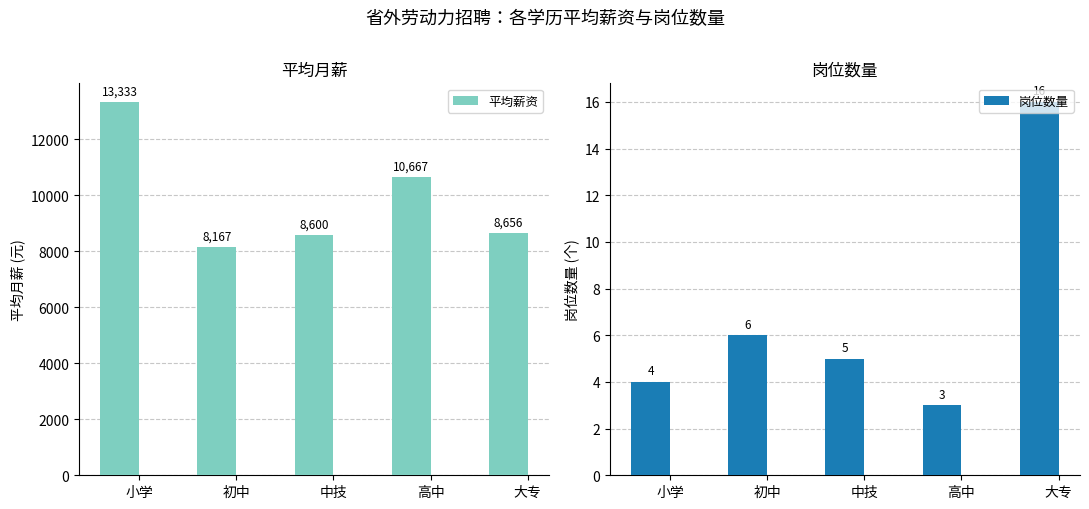

What position from the right is 小学?

5